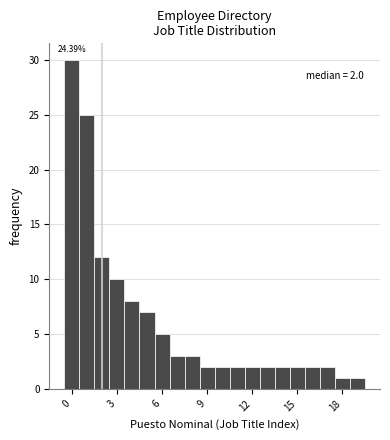

Around what value on the x-axis is the tallest bar? Give the approximate position of its centre, as read against the axis.

0.0